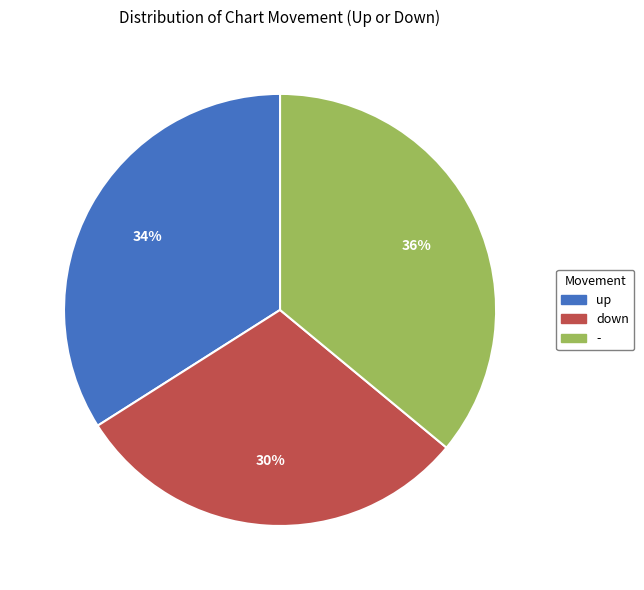

To the nearest percent, what is the difference between the largest and smallest slice percentages?

6%